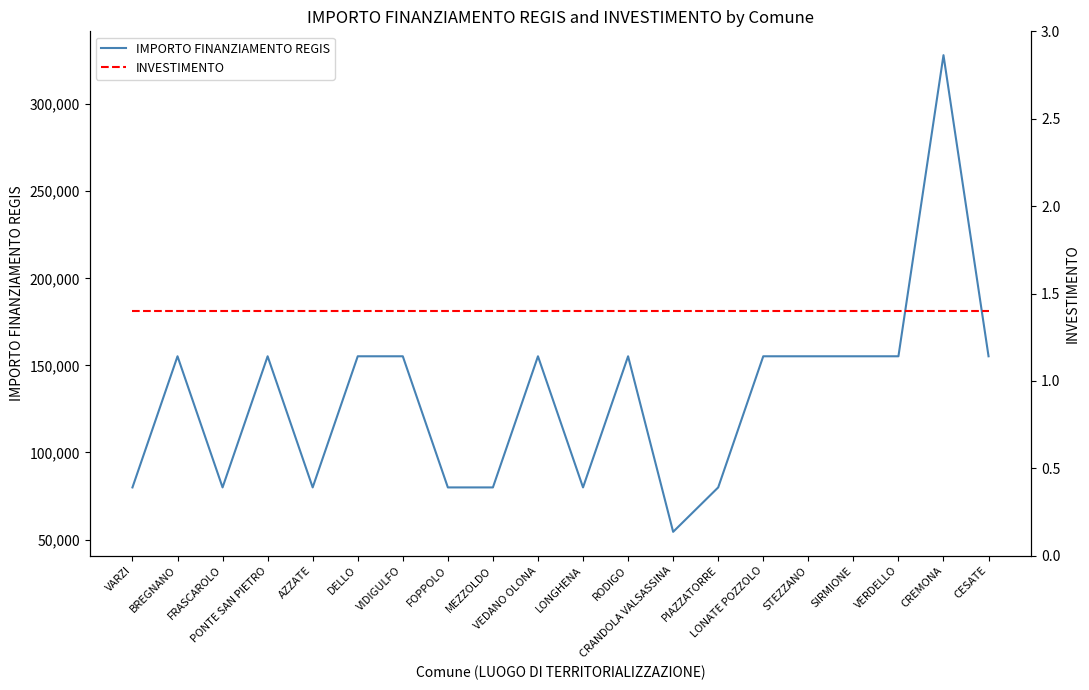

Between DELLO and PONTE SAN PIETRO, which is larger?

DELLO